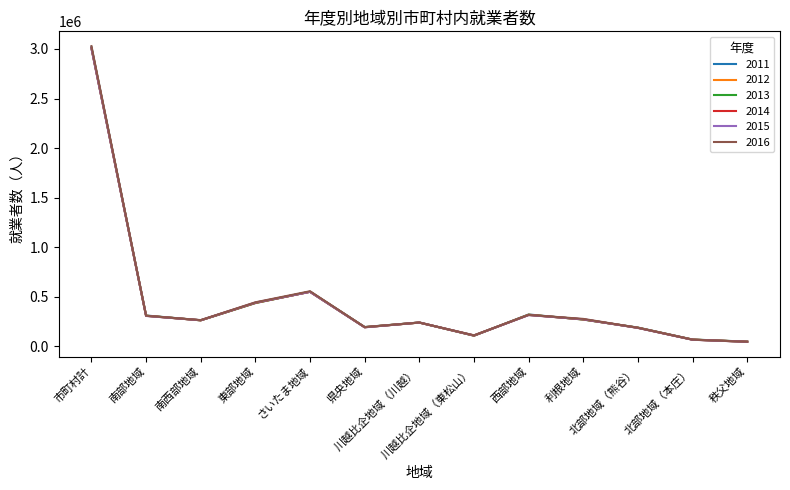

How many distinct data groups are displayed?

6